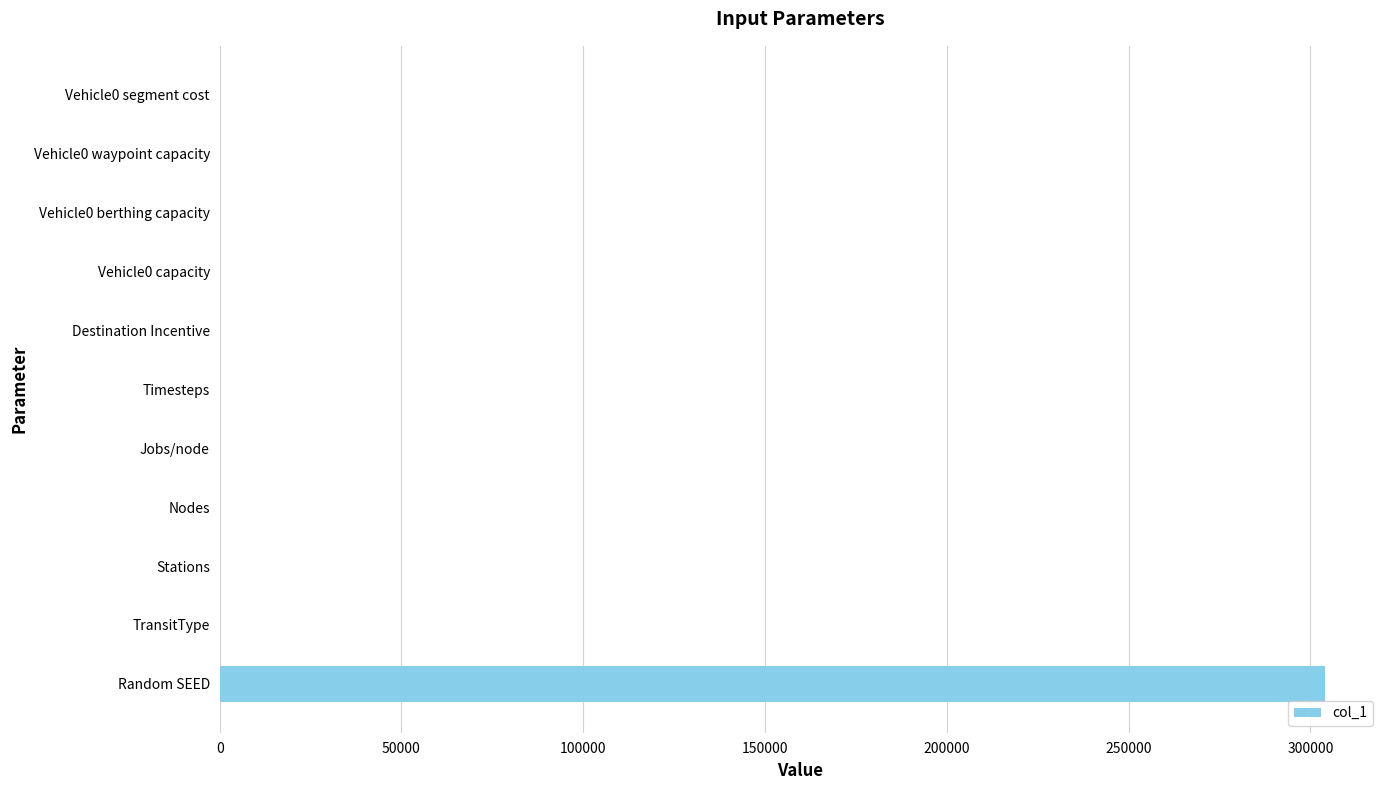

True or false: the data shows 4.0 at Vehicle0 waypoint capacity.

True